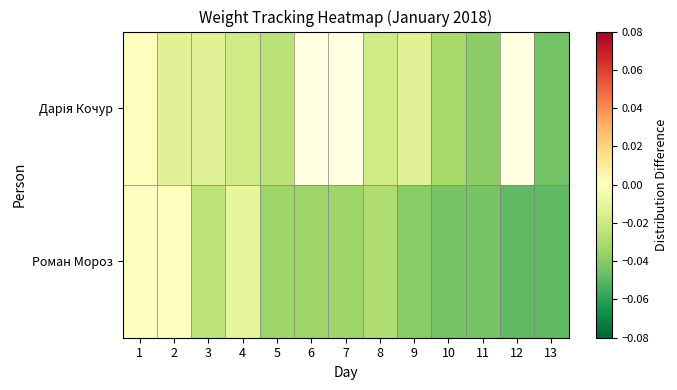

At which label is Дарія Кочур closest to 0?

1